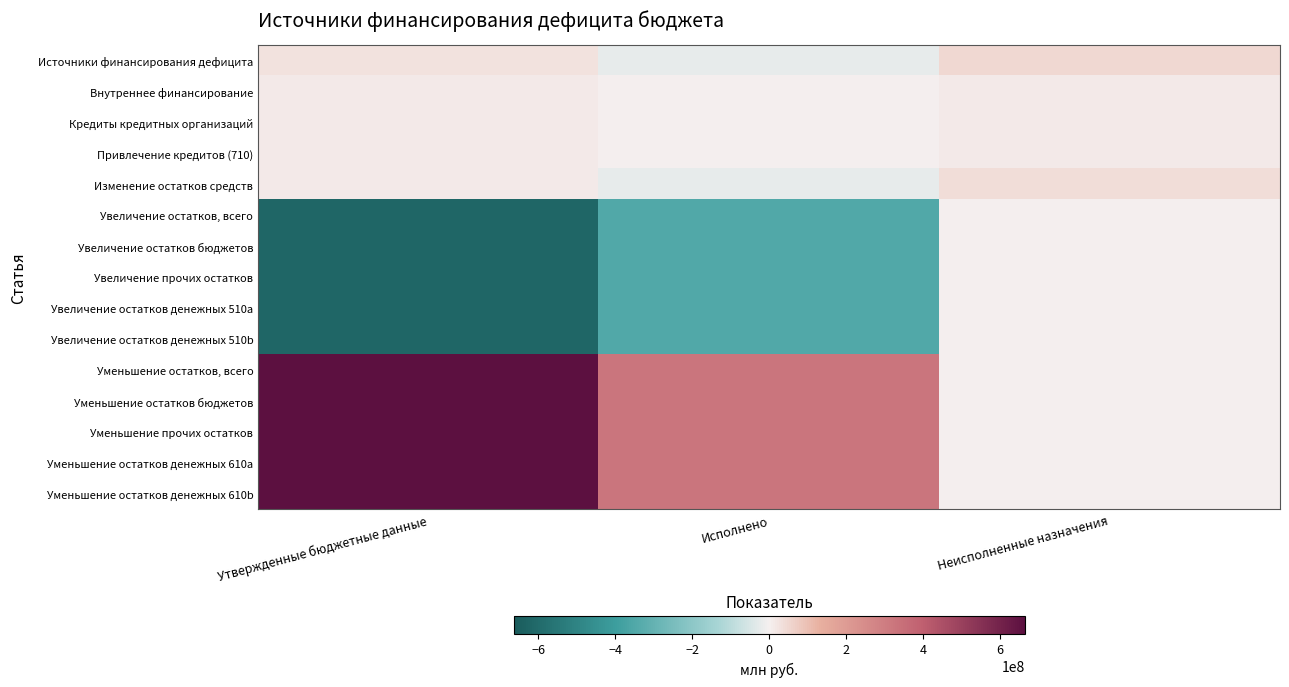

At how many categories does at least one series exceed 558417483?

1